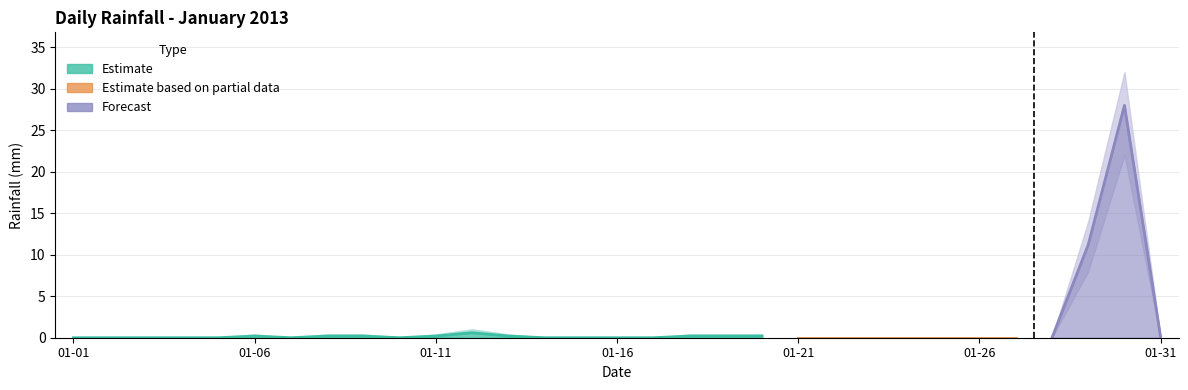

What is the value of the rain_upper point at the 29th from the left?

14.0